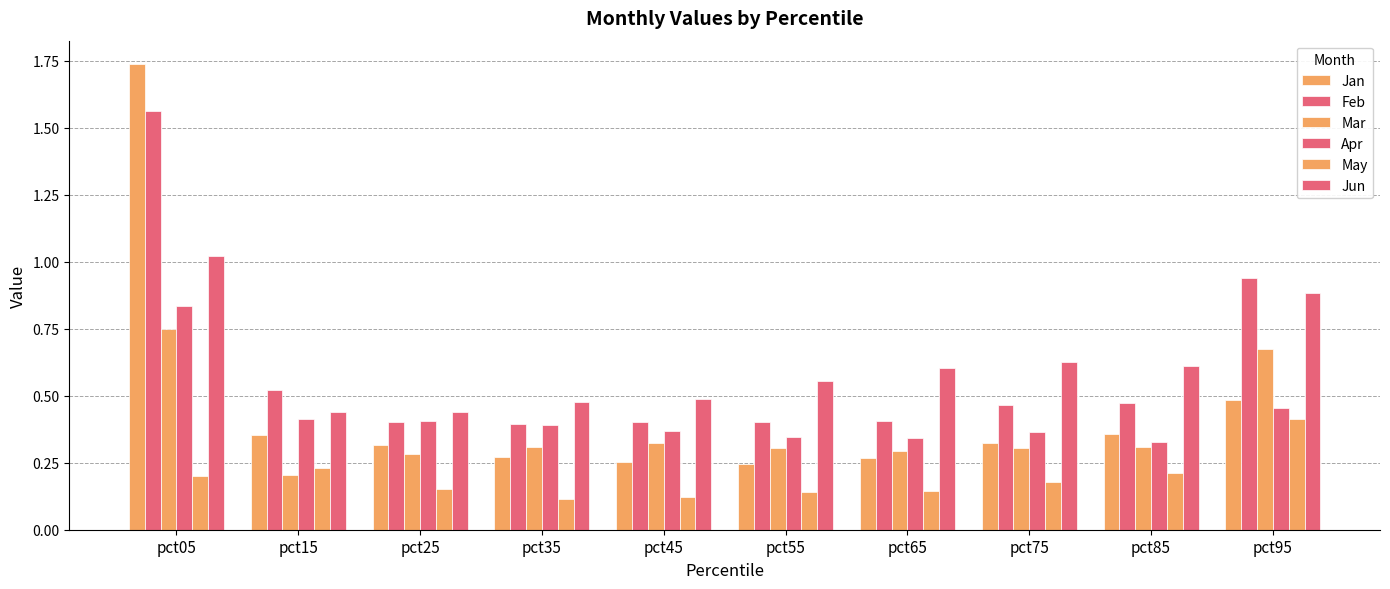

True or false: Jun has a value of 0.6 at pct85.

True